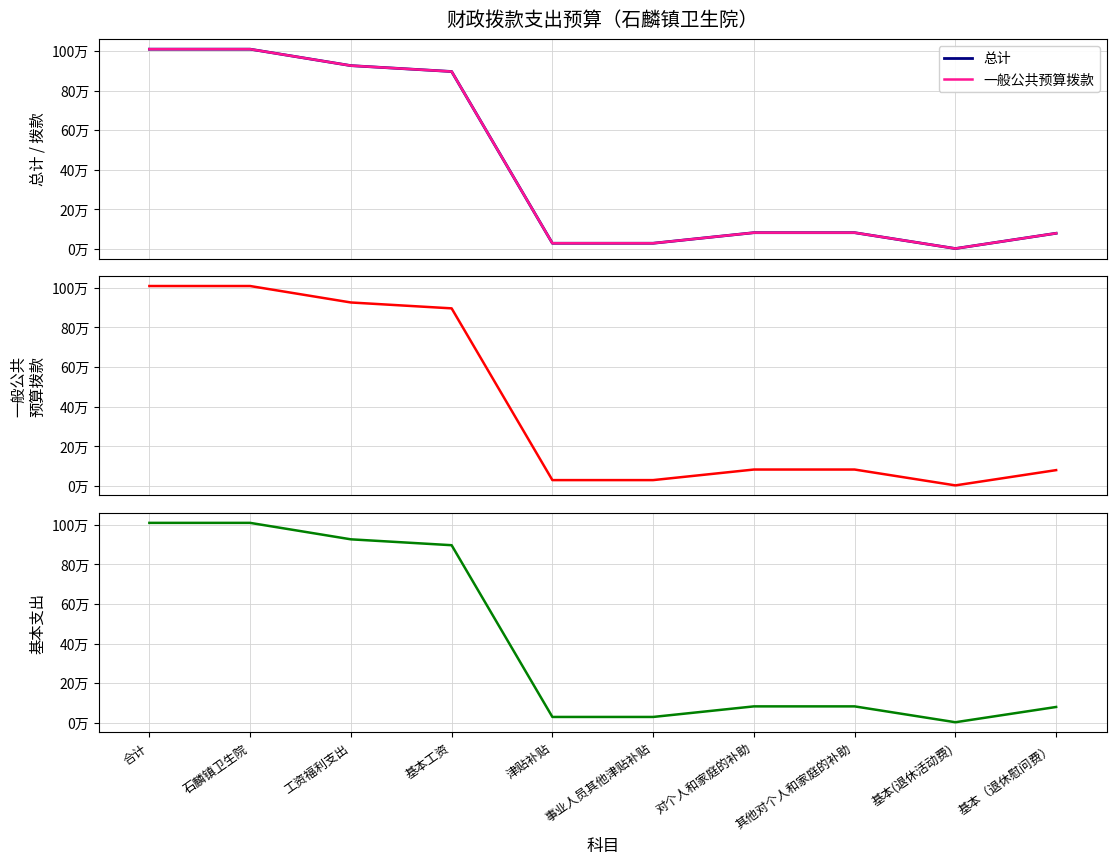

True or false: 一般公共预算拨款 has a value of 83000 at 对个人和家庭的补助.

True